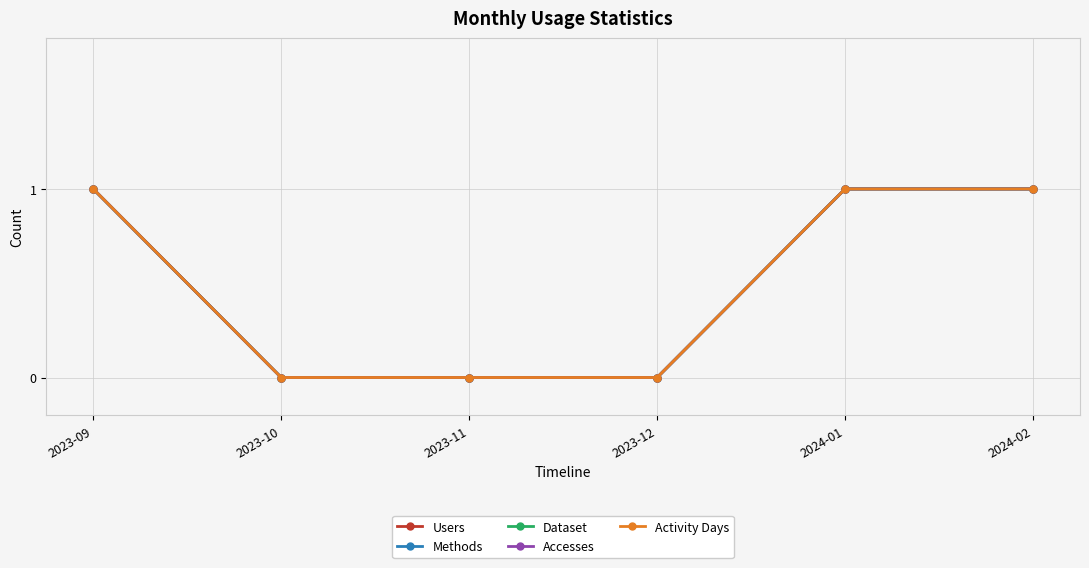

What is the label of the 4th point from the right?

2023-11